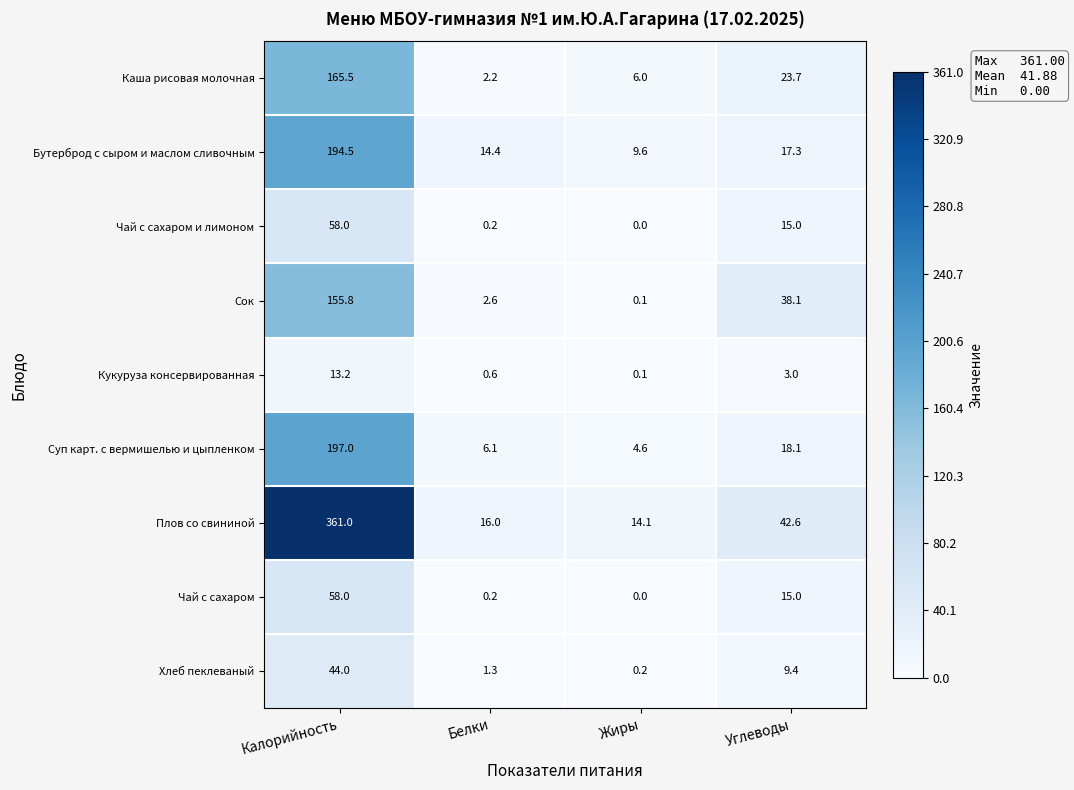

The Каша рисовая молочная series shows 11.2 at Углеводы. True or false?

False